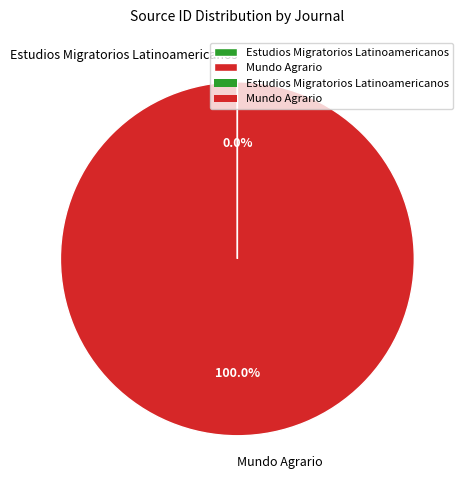

The Mundo Agrario slice represents 100% of the pie. True or false?

True